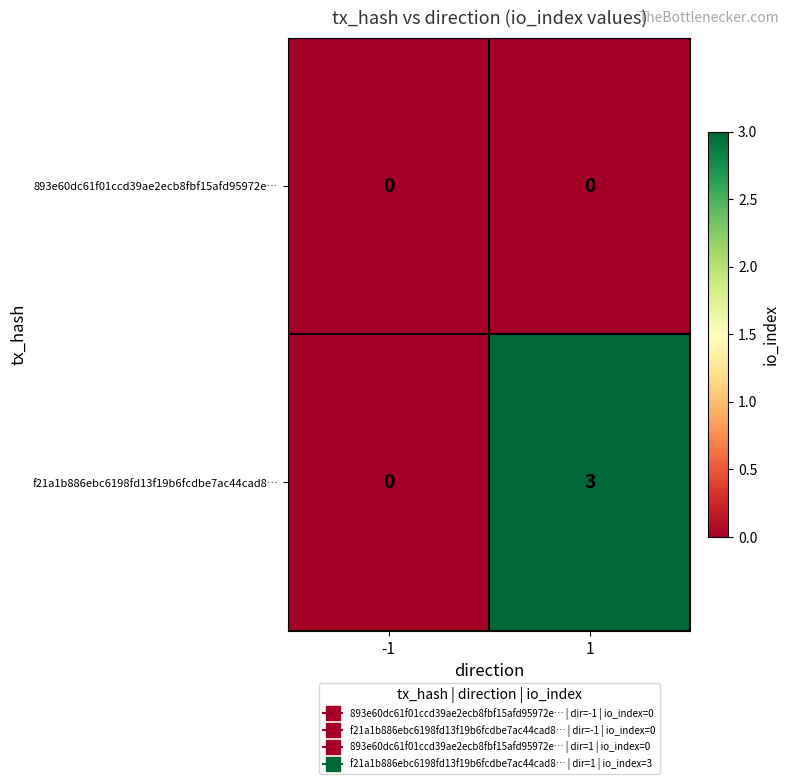

Which series has the widest spread of values?

f21a1b886ebc6198fd13f19b6fcdbe7ac44cad8…